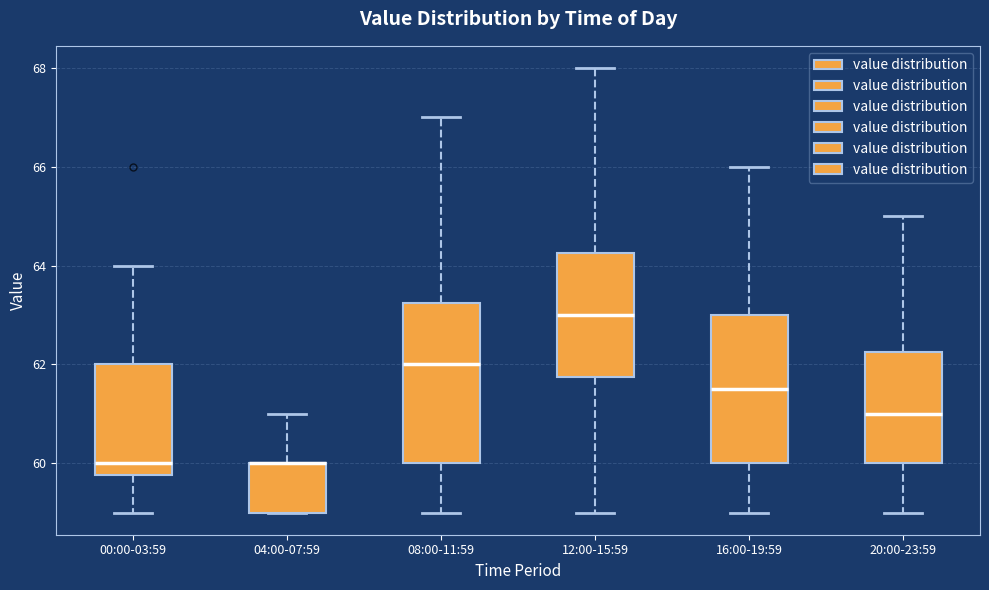

Reading left to right, read every box against the y-axis: the position of its median line, the range the box covers, and the ends of its whiskers. The values are not printed on the chart, so give them approximately, as read against the axis.

00:00-03:59: median 60.0, box 59.8 to 62.0, whiskers 59.0 to 64.0
04:00-07:59: median 60.0 (drawn on the box's upper edge), box 59.0 to 60.0, whiskers 59.0 to 61.0
08:00-11:59: median 62.0, box 60.0 to 63.2, whiskers 59.0 to 67.0
12:00-15:59: median 63.0, box 61.8 to 64.2, whiskers 59.0 to 68.0
16:00-19:59: median 61.6, box 60.0 to 63.0, whiskers 59.0 to 66.0
20:00-23:59: median 61.0, box 60.0 to 62.2, whiskers 59.0 to 65.0